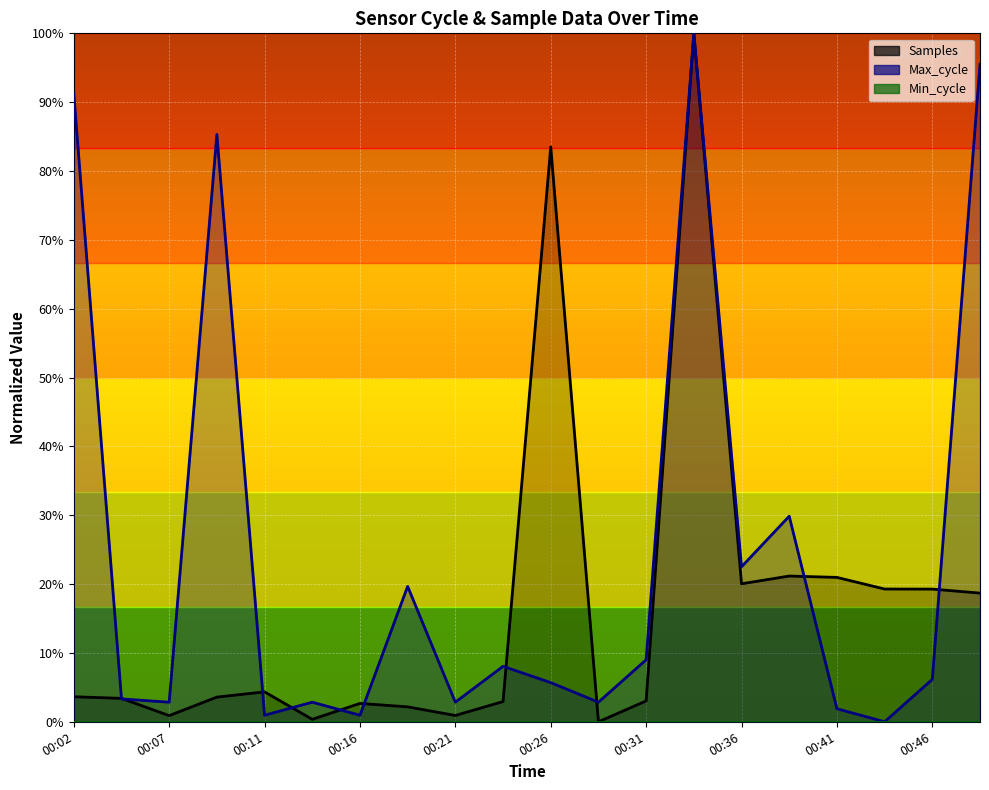

True or false: Max_cycle and Samples intersect in this chart.

True